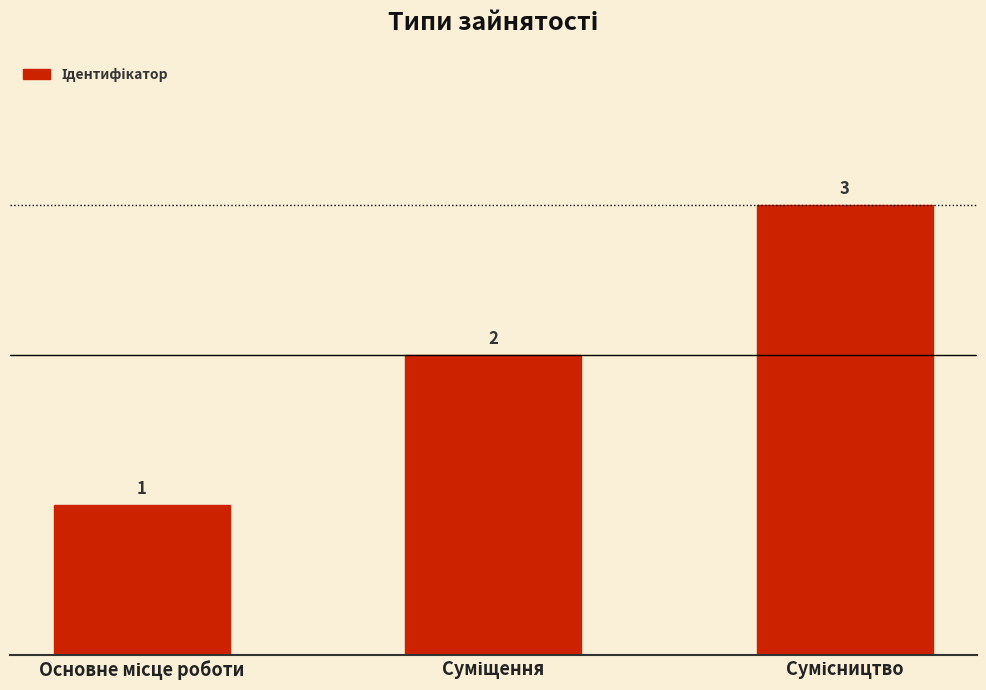

What is the value of the 2nd bar from the left?

2